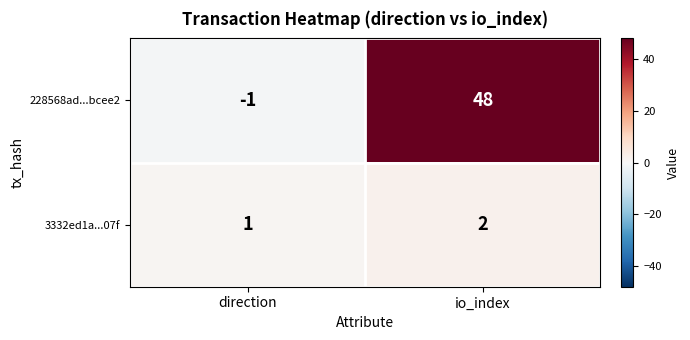

Which category has the highest value across all series?

io_index